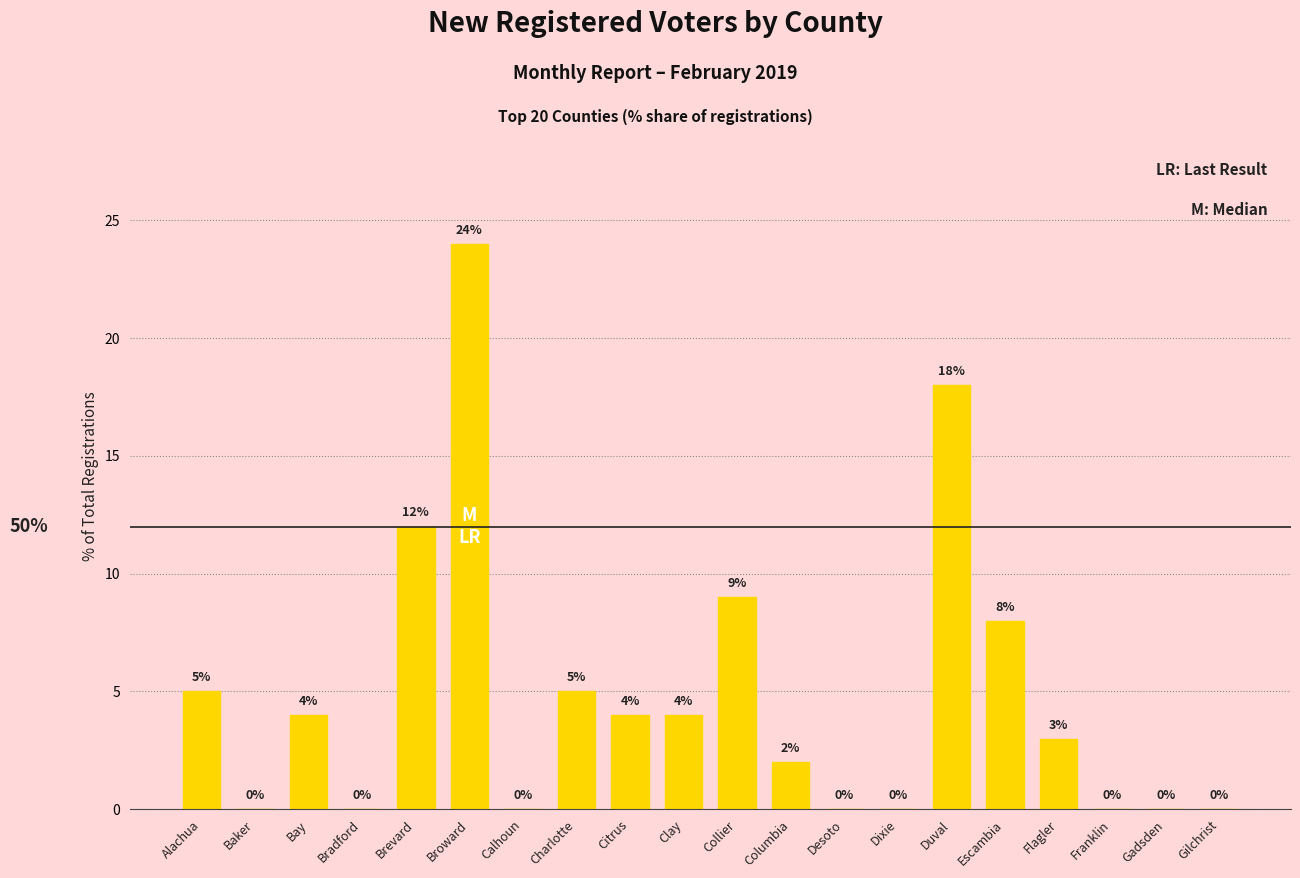

Reading right to left, transcribe all the data shown in this chart.

Gilchrist=0	Gadsden=0	Franklin=0	Flagler=3	Escambia=8	Duval=18	Dixie=0	Desoto=0	Columbia=2	Collier=9	Clay=4	Citrus=4	Charlotte=5	Calhoun=0	Broward=24	Brevard=12	Bradford=0	Bay=4	Baker=0	Alachua=5